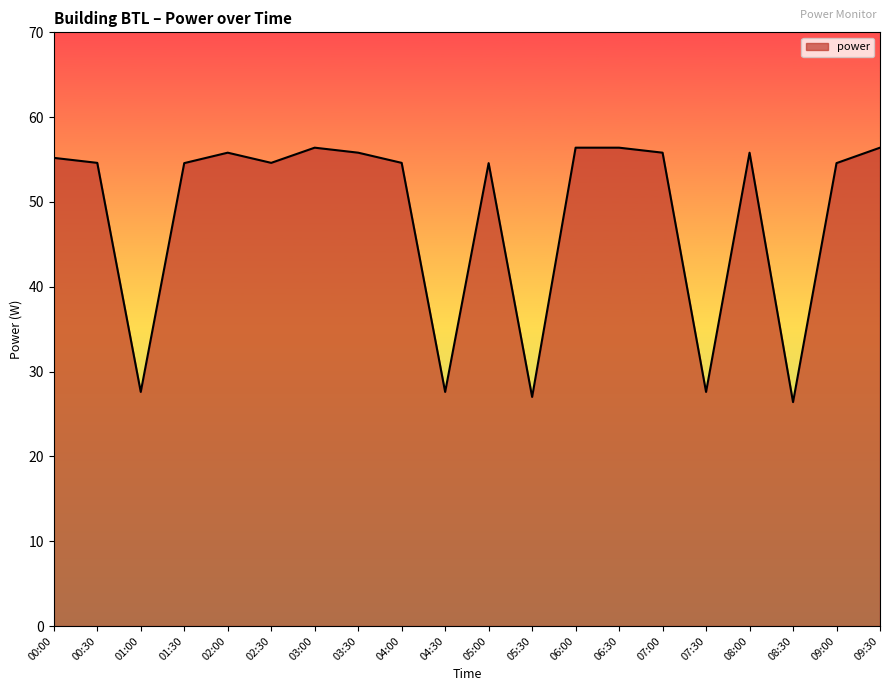

What is the maximum value shown in the chart?

56.4